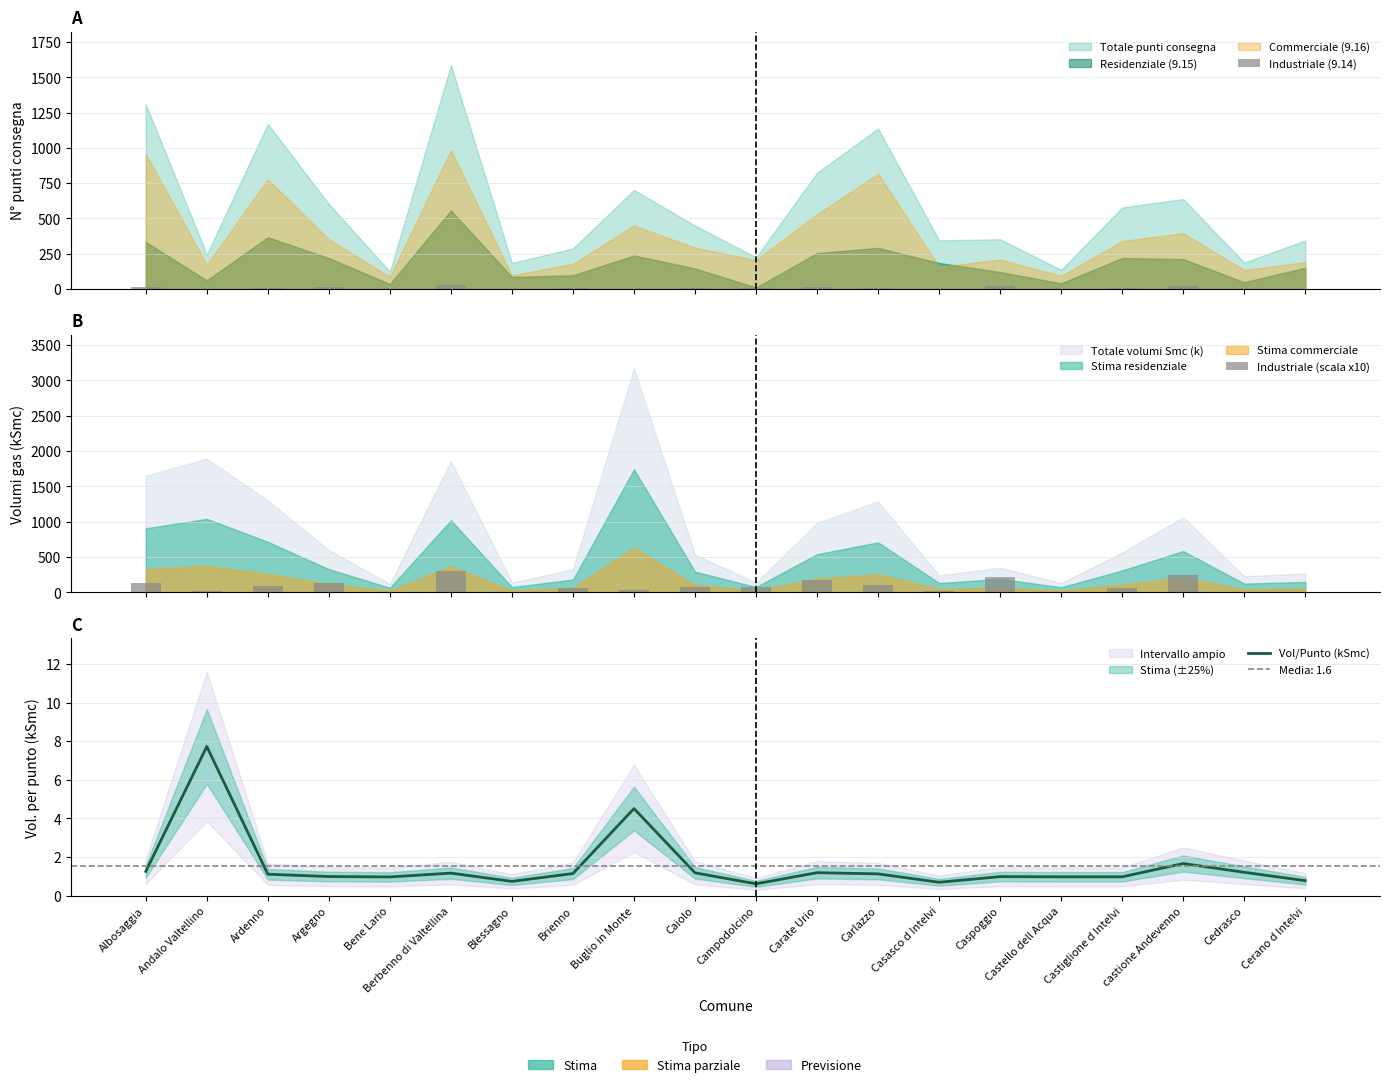

The Vol/Punto (kSmc) series shows 0.8 at Cerano d Intelvi. True or false?

True